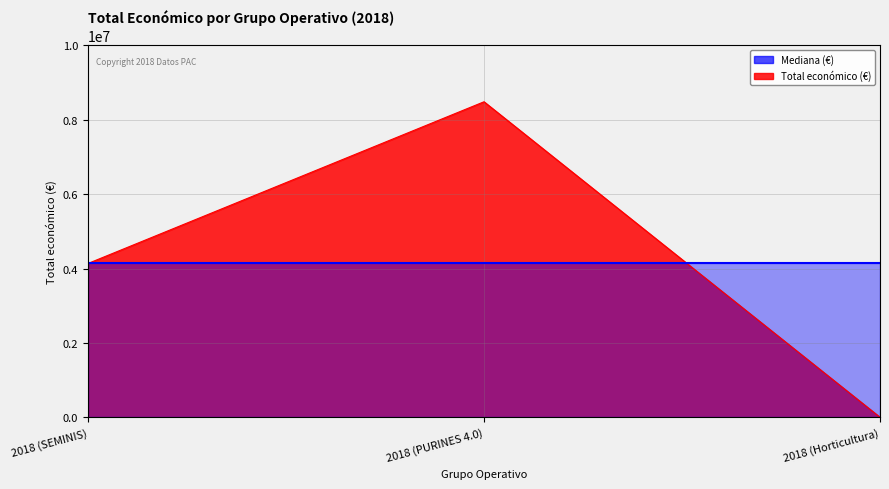

How many data points are less than 4139393?

1